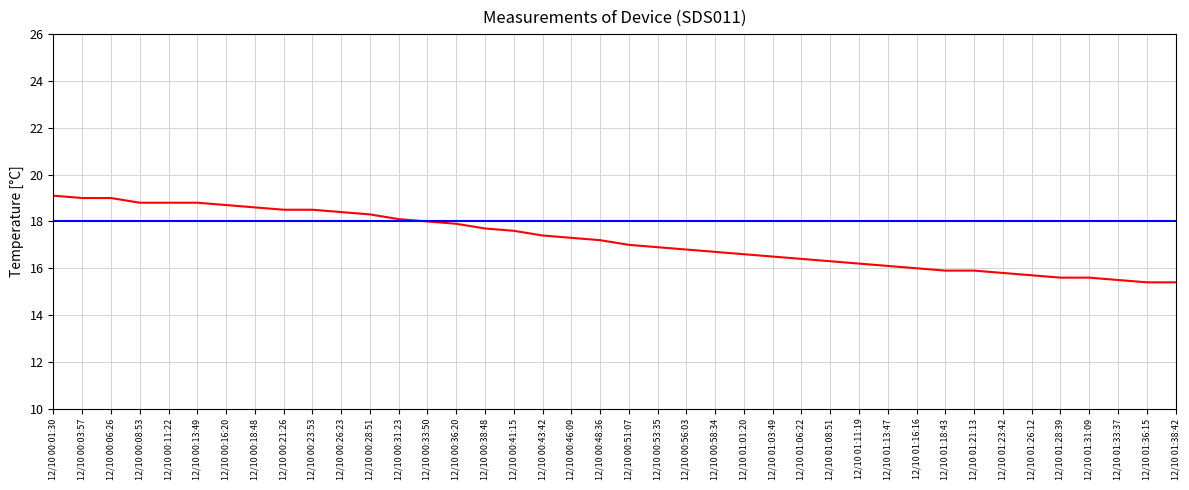

Reading left to right, what are all the values shown in this chart?

19.1	19.0	19.0	18.8	18.8	18.8	18.7	18.6	18.5	18.5	18.4	18.3	18.1	18.0	17.9	17.7	17.6	17.4	17.3	17.2	17.0	16.9	16.8	16.7	16.6	16.5	16.4	16.3	16.2	16.1	16.0	15.9	15.9	15.8	15.7	15.6	15.6	15.5	15.4	15.4